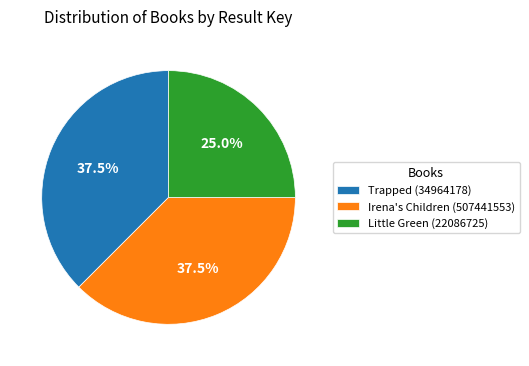

Is there a majority slice in this chart?

No